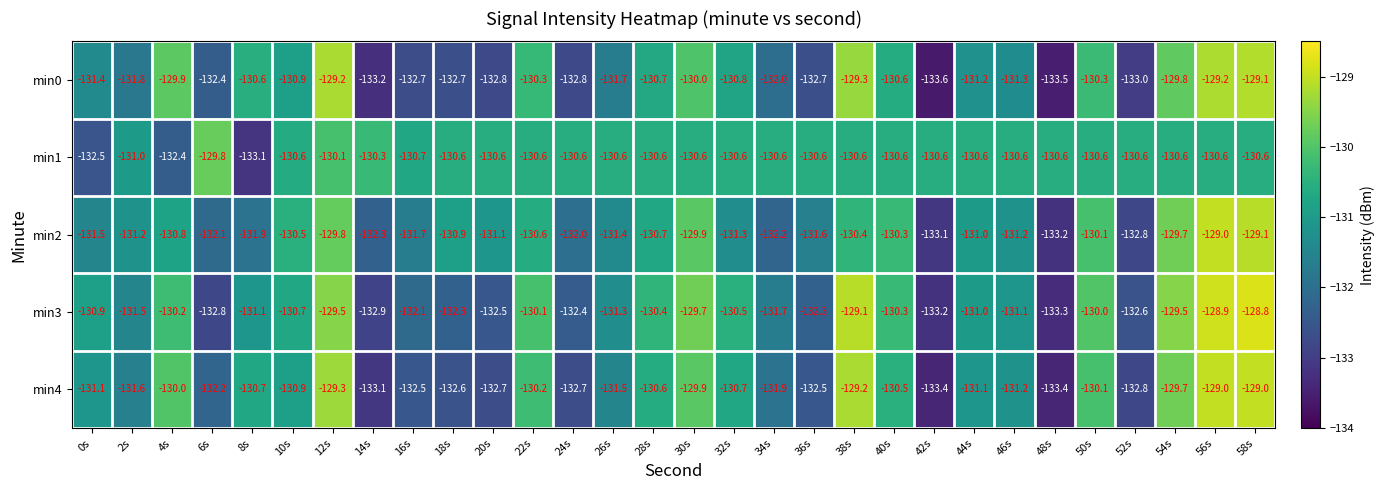

What is the sum of all min1 values?

-3923.1